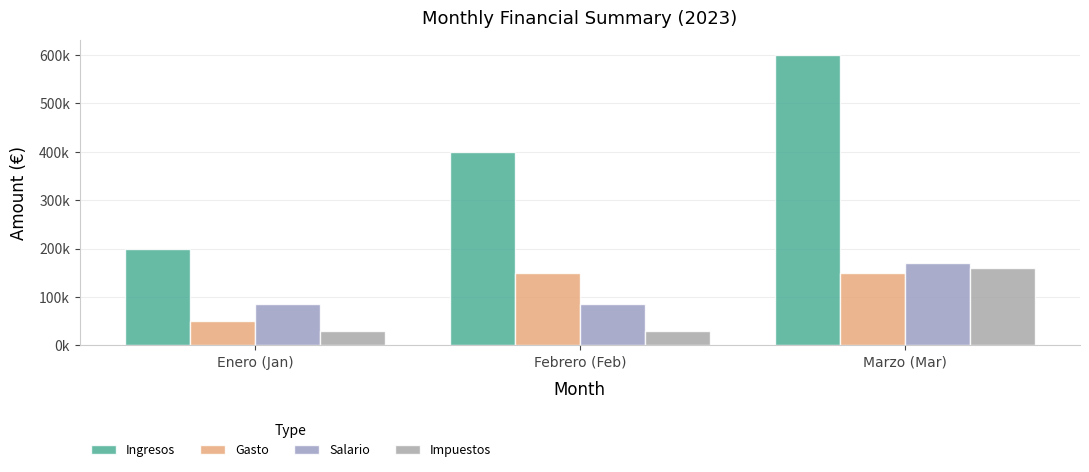

Are the bars horizontal?

No